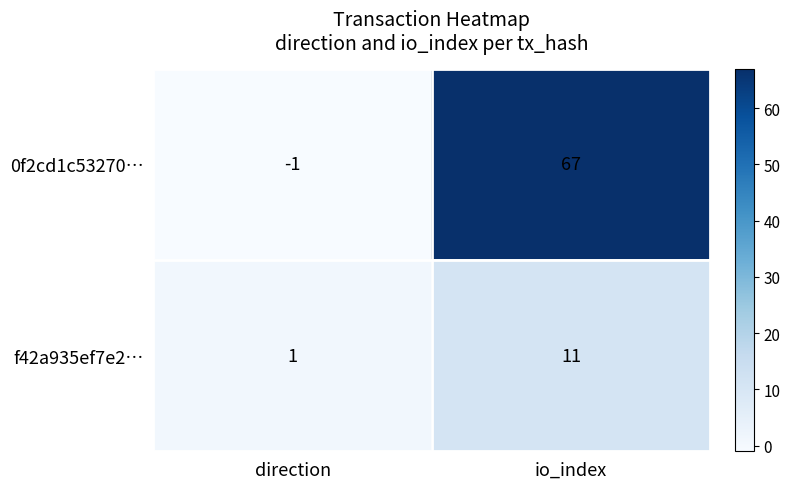

Which series has the largest total across all categories?

0f2cd1c53270…